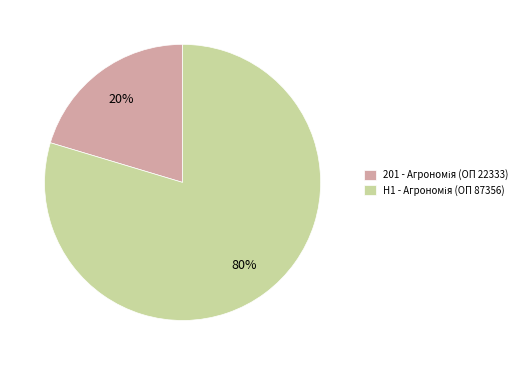

Count the number of slices in the pie.

2